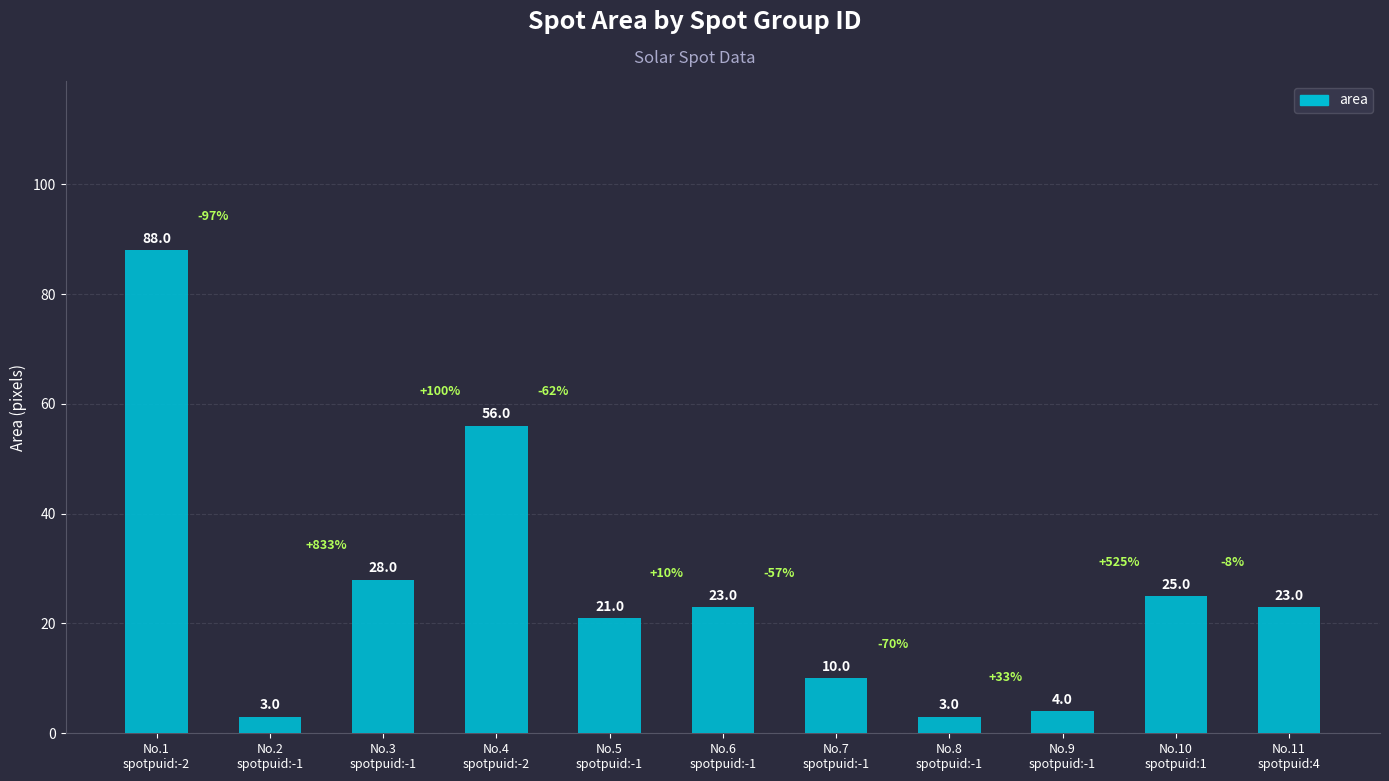

What is the difference between the maximum and minimum values?

85